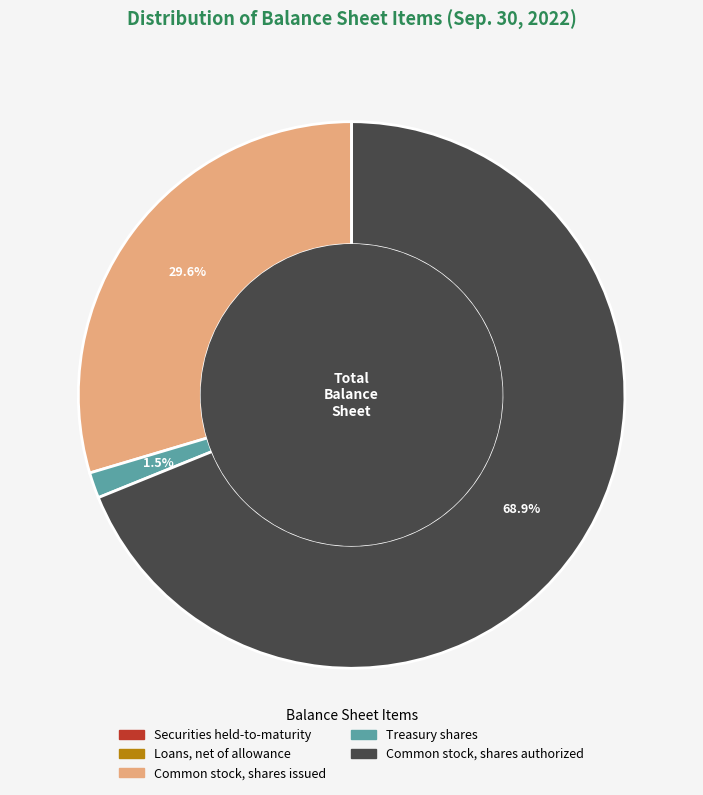

Is there any slice that represents more than half of the pie?

Yes